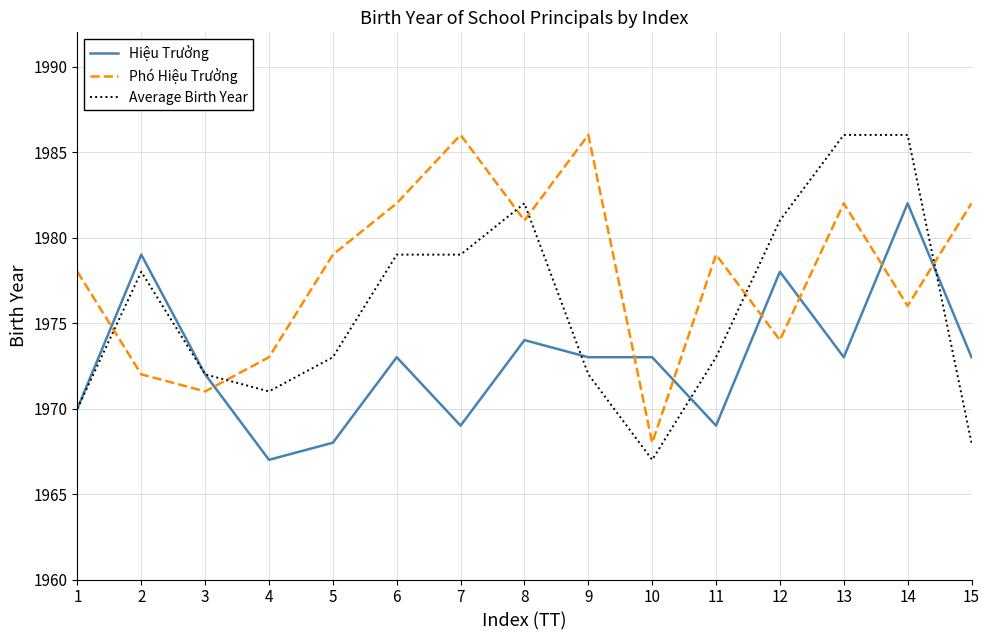

At how many categories does at least one series exceed 1983?

4